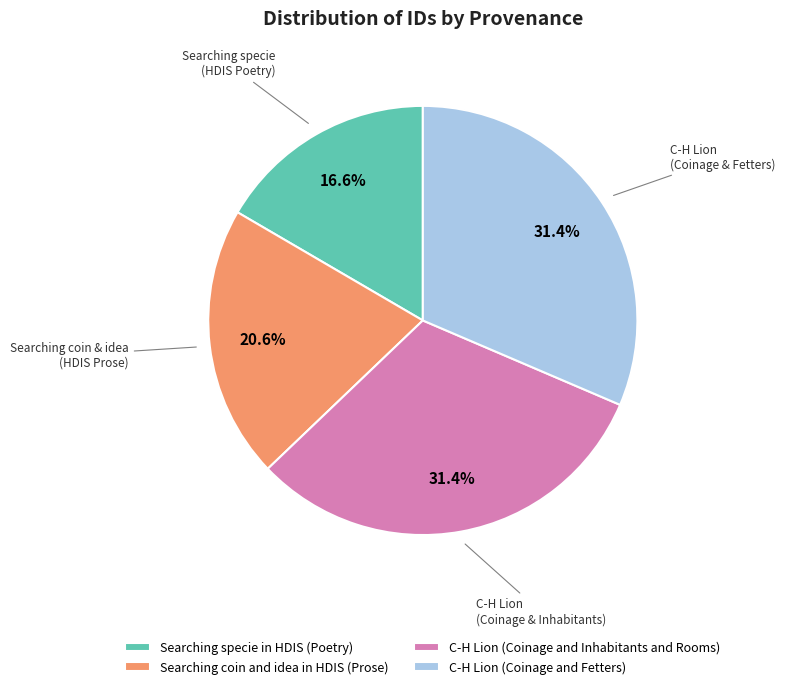

The Searching specie in HDIS (Poetry) slice represents 17% of the pie. True or false?

True